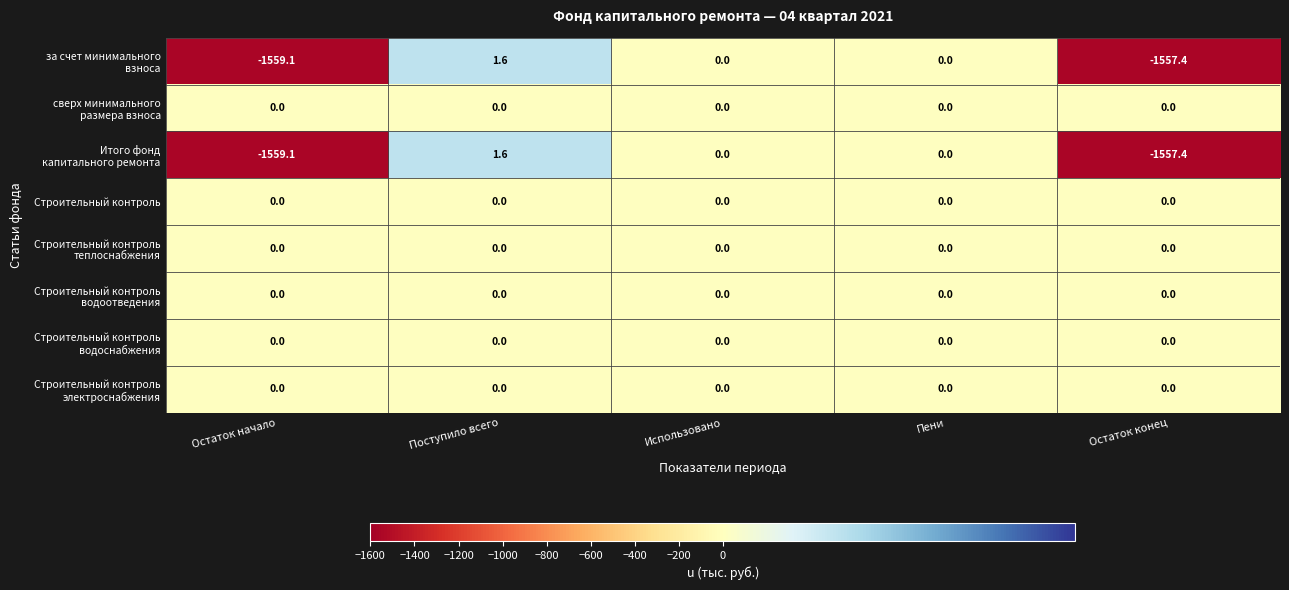

At which category is the sum across all series the highest?

Поступило всего